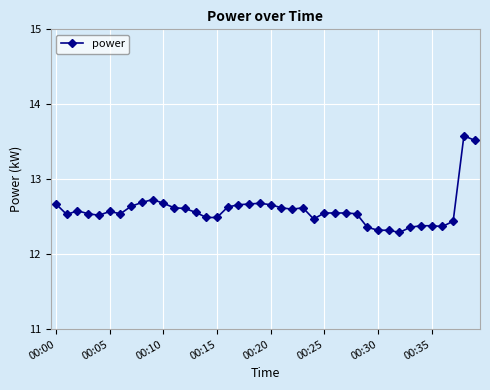

True or false: the data has more than 1 interior local peaks.

True